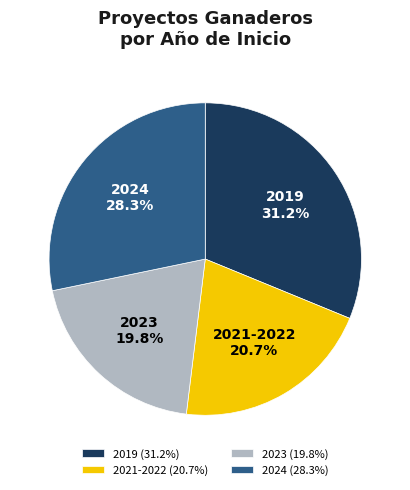

Rank the categories by value from highest to lowest.

2019 (31.2%), 2024 (28.3%), 2021-2022 (20.7%), 2023 (19.8%)